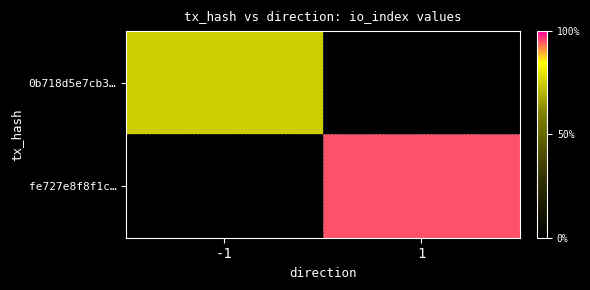

What is the maximum value shown in the chart?

19